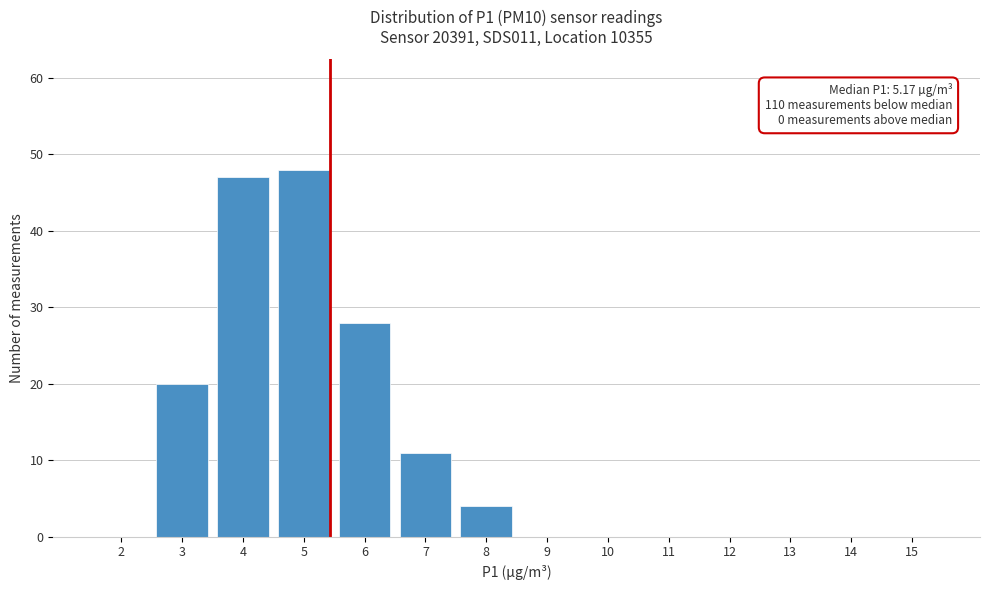

Reading right to left, extract all data points from this chart.

15=0	14=0	13=0	12=0	11=0	10=0	9=0	8=4	7=11	6=28	5=48	4=47	3=20	2=0